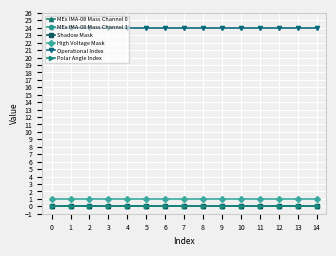

Rank the series by their maximum value, from lowest to highest.

MEx IMA-08 Mass Channel 0, MEx IMA-08 Mass Channel 1, Shadow Mask, Polar Angle Index, High Voltage Mask, Operational Index